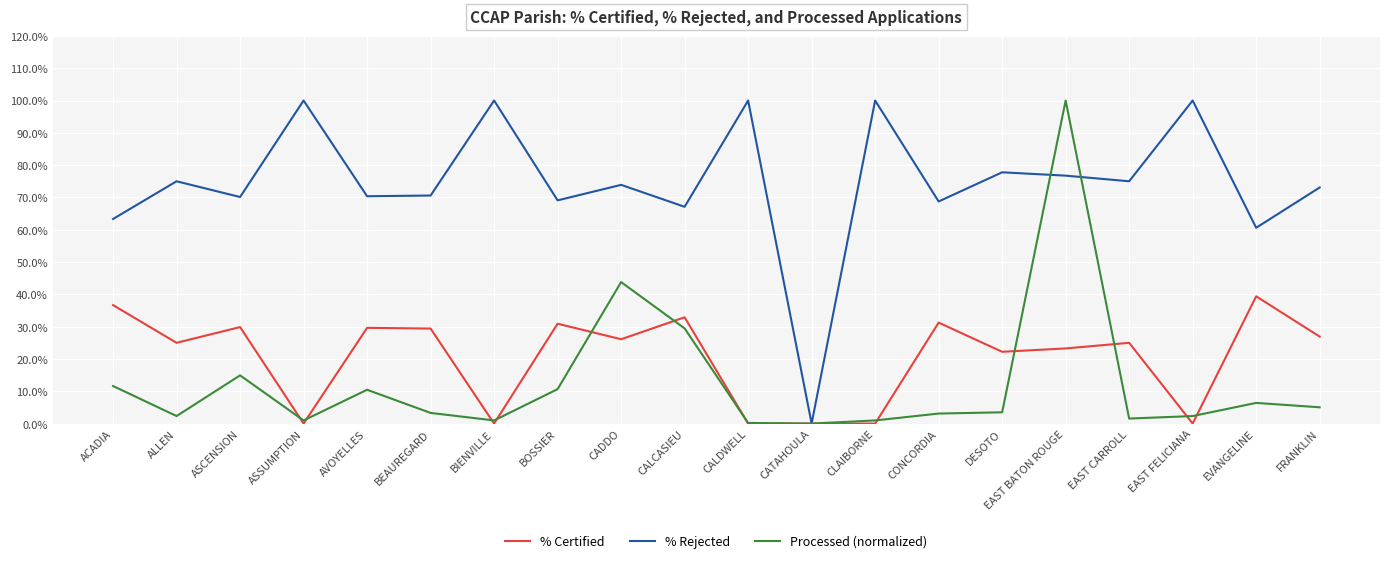

Does the chart have visible grid lines?

Yes